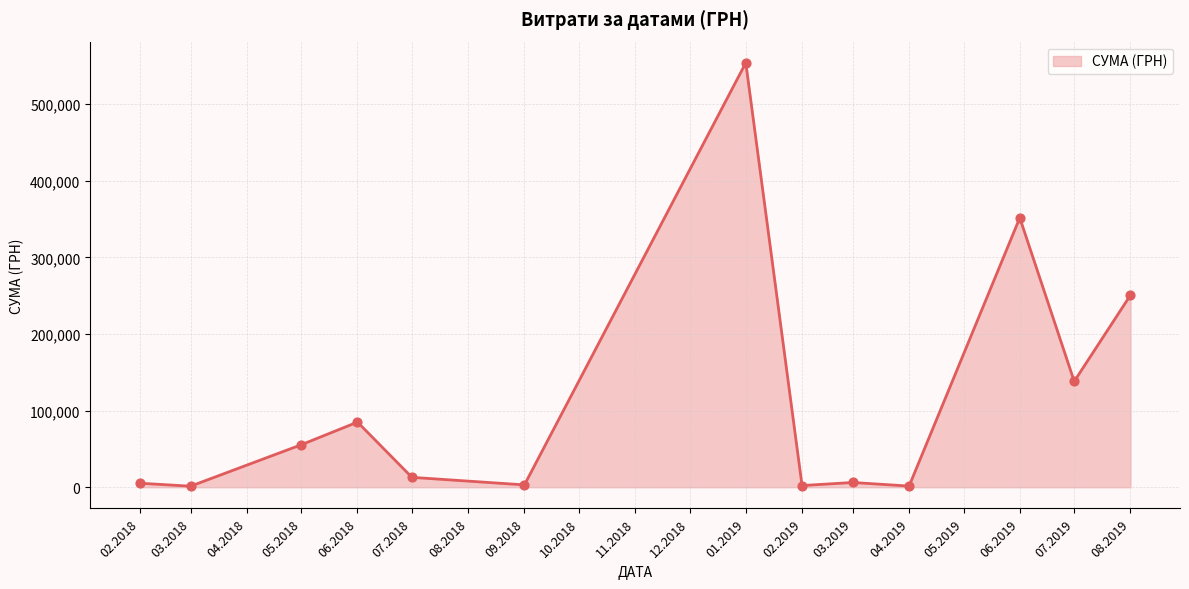

What is the change in value from 07.2018 to 08.2019?

+237892.6